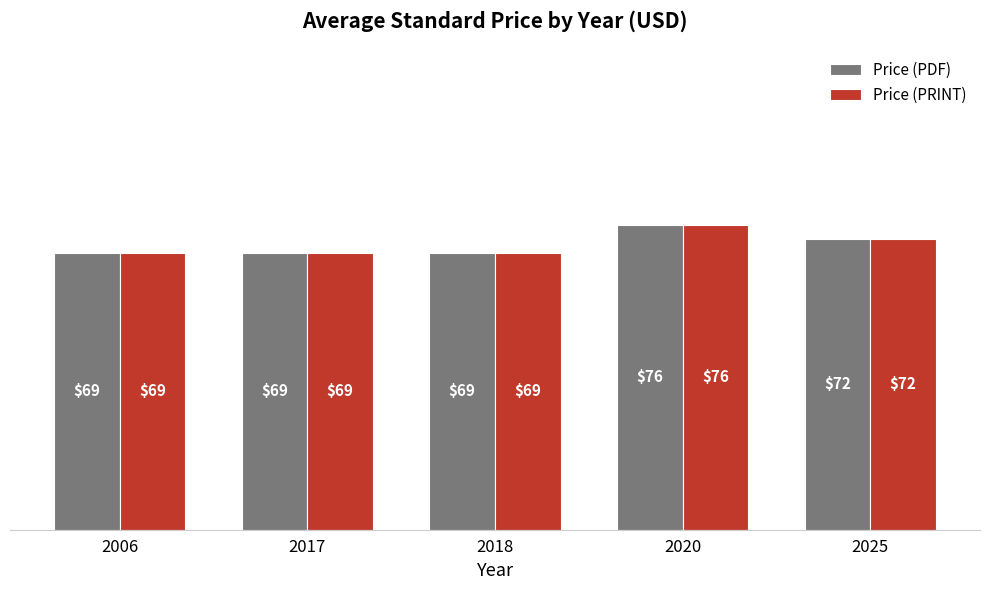

What is the maximum value shown in the chart?

76.0